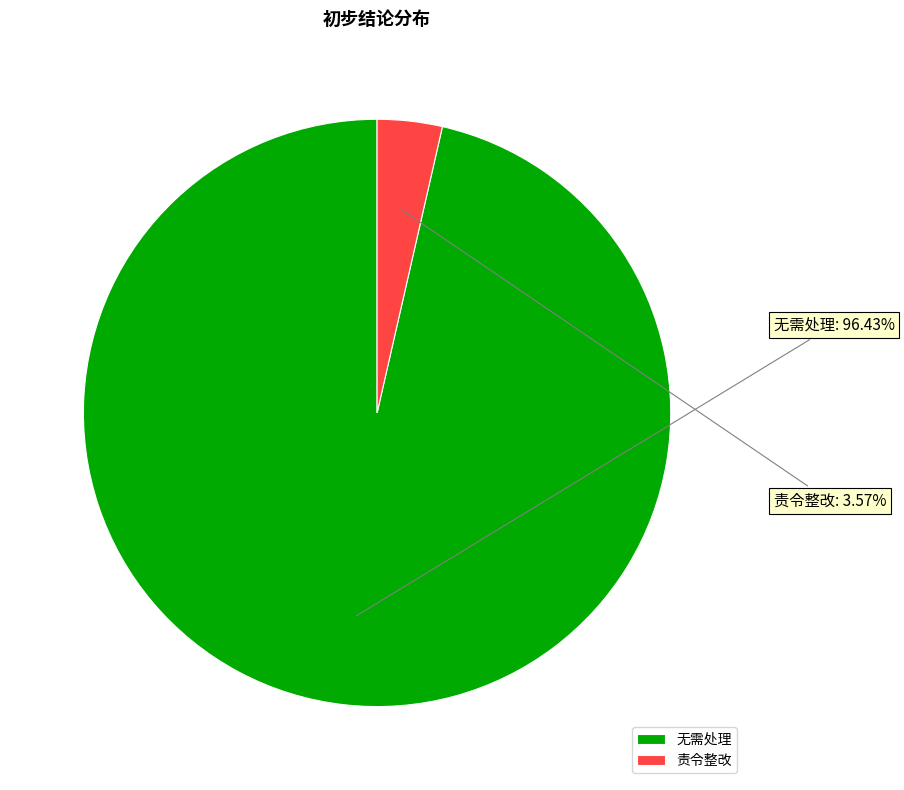

Which slice represents more than half of the pie?

无需处理